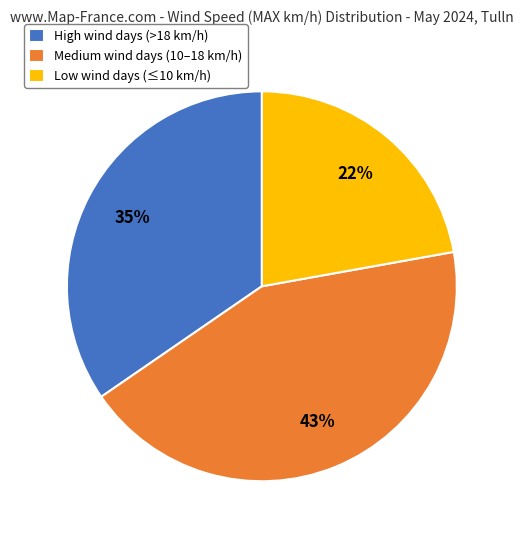

Which category has the biggest portion of the pie?

Medium wind days (10–18 km/h)